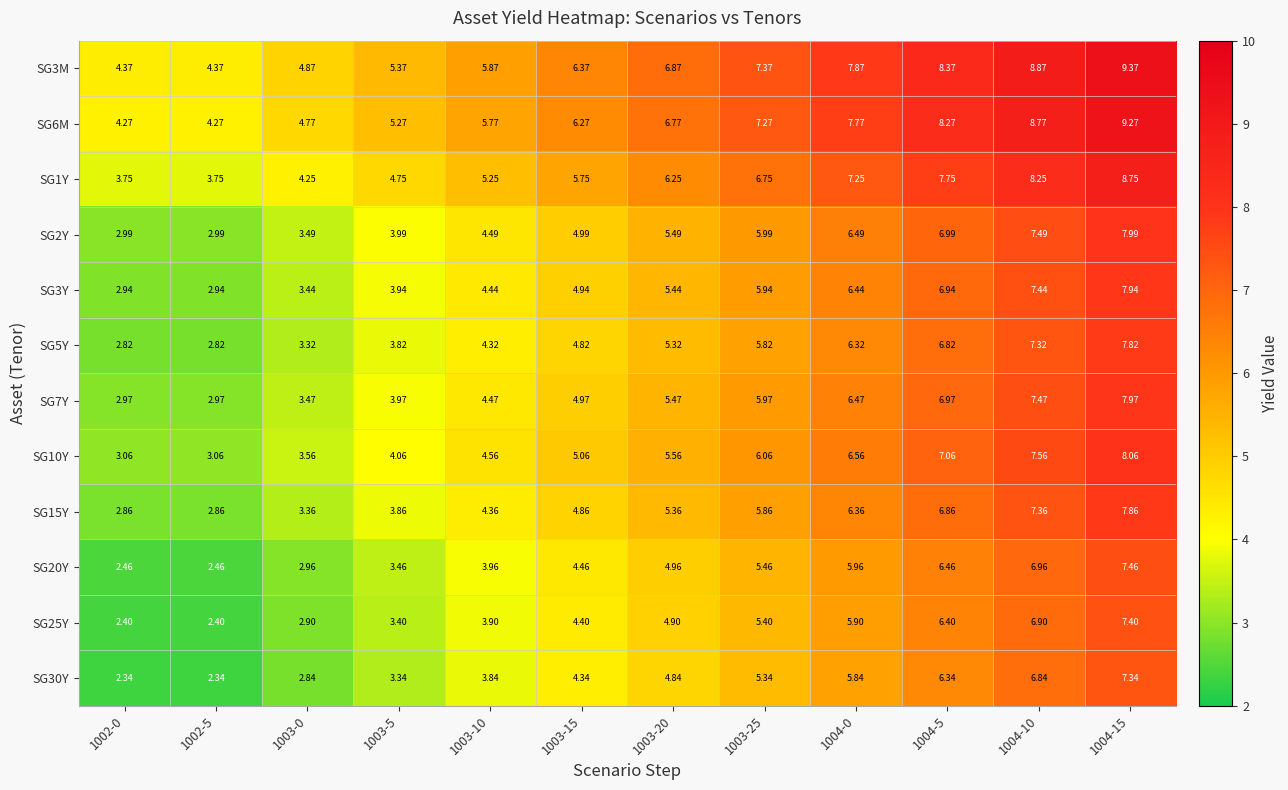

Is the value of SG30Y at 1003-0 greater than the value of SG6M at 1003-0?

No